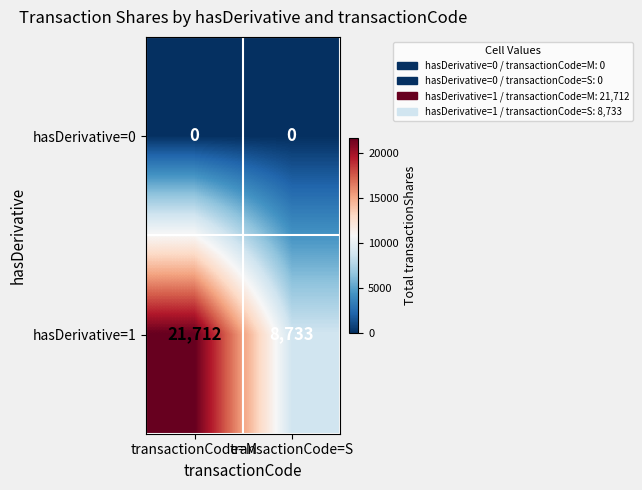

At which label does hasDerivative=1 reach its minimum?

transactionCode=S